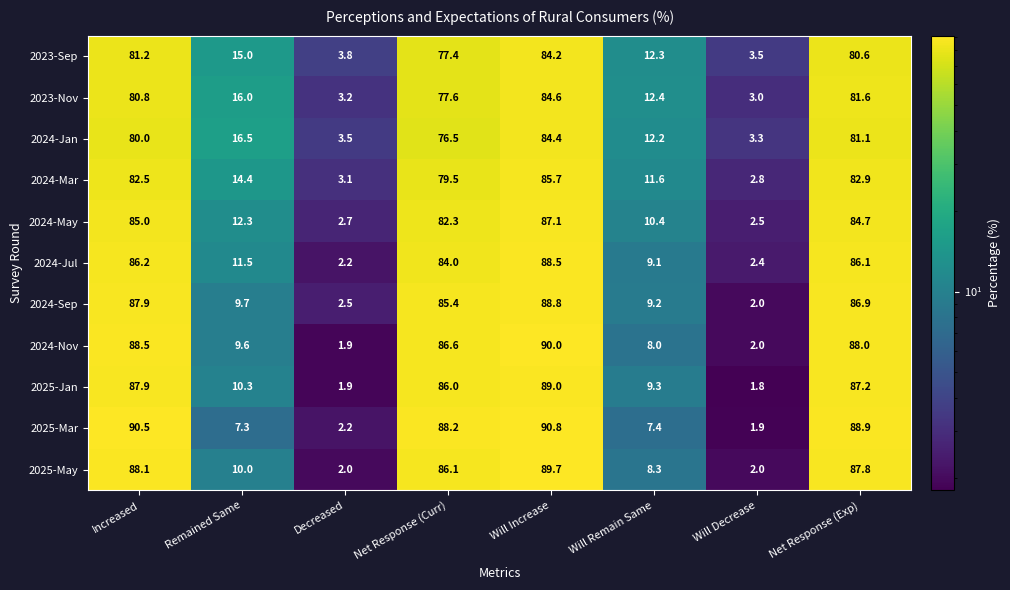

Rank the categories by 2023-Sep value from highest to lowest.

Will Increase, Increased, Net Response (Exp), Net Response (Curr), Remained Same, Will Remain Same, Decreased, Will Decrease